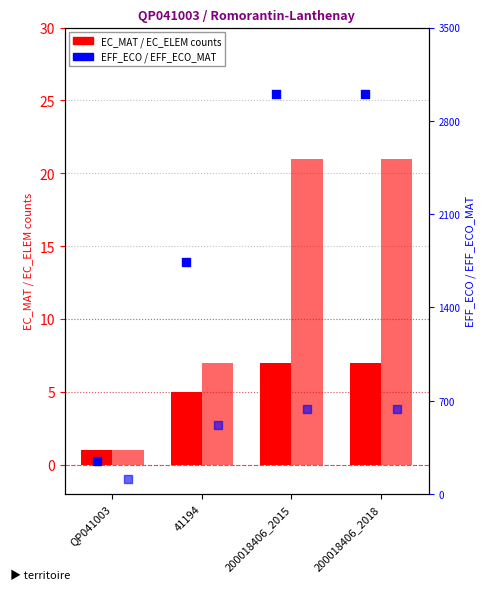

Which series has the largest total across all categories?

EFF_ECO